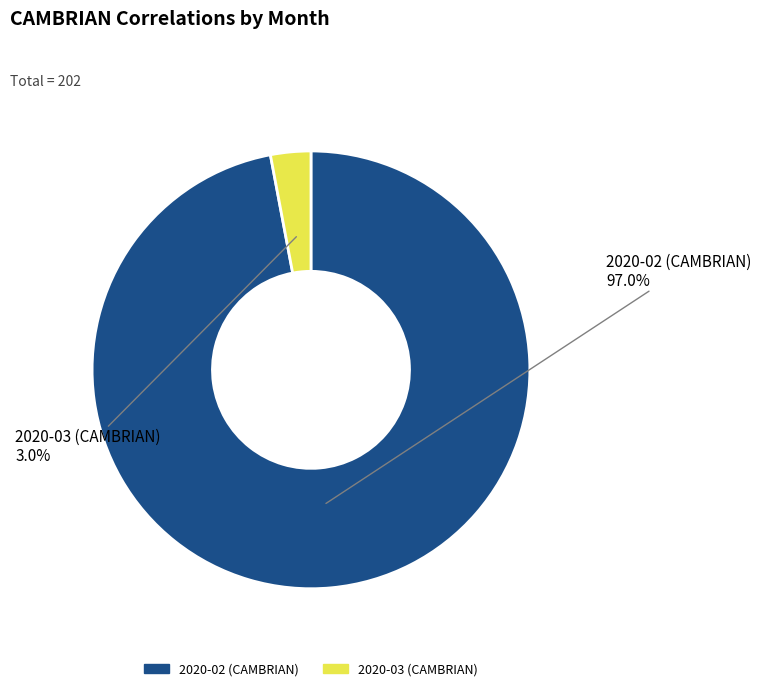

Between 2020-02 (CAMBRIAN) and 2020-03 (CAMBRIAN), which is larger?

2020-02 (CAMBRIAN)